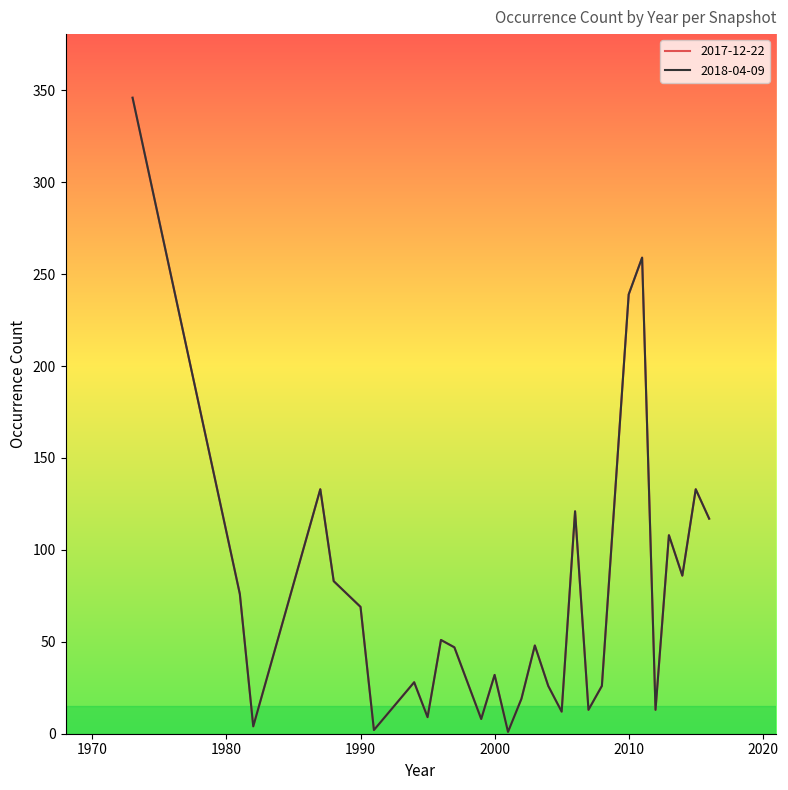

Reading left to right, transcribe all the data shown in this chart.

2017-12-22: 346	76	4	133	83	69	2	28	9	51	47	8	32	1	19	48	26	12	121	13	26	239	259	13	108	86	133	117
2018-04-09: 346	76	4	133	83	69	2	28	9	51	47	8	32	1	19	48	26	12	121	13	26	239	259	13	108	86	133	117